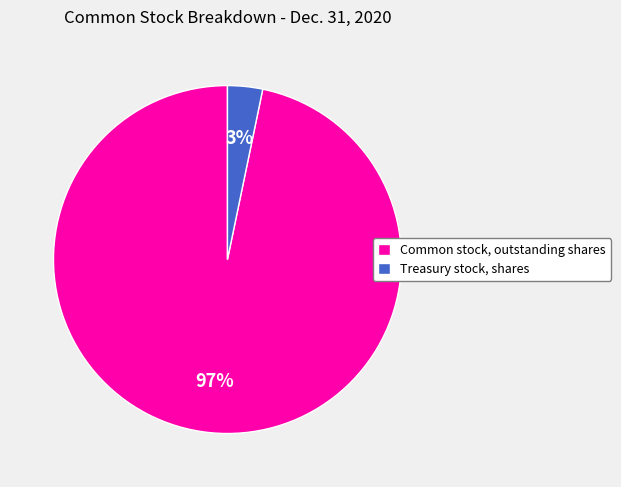

To the nearest percent, what is the combined percentage of Common stock, outstanding shares and Treasury stock, shares?

100%